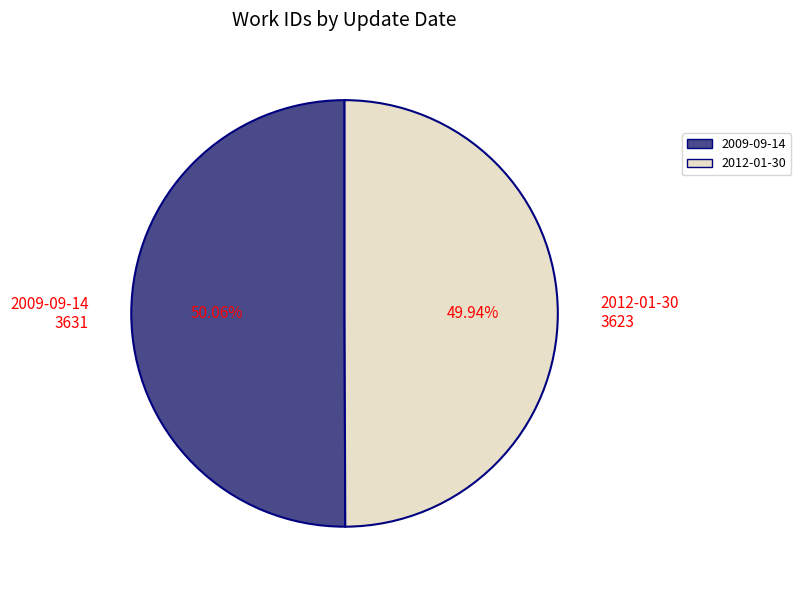

Approximately how many times larger is the value at 2009-09-14 compared to 2012-01-30?

1.0